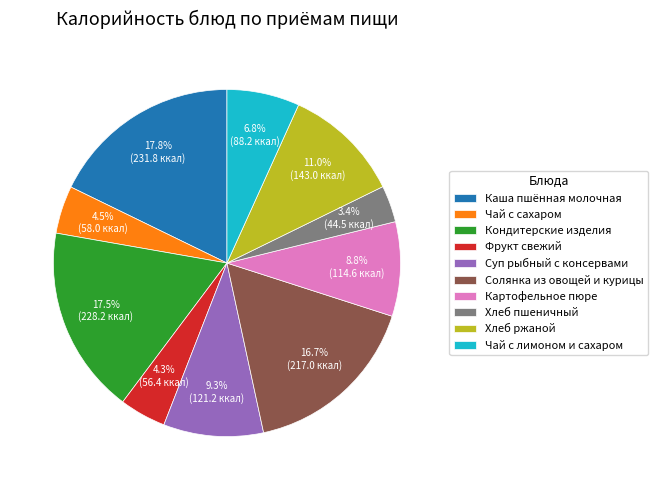

How many slices are in this pie chart?

10